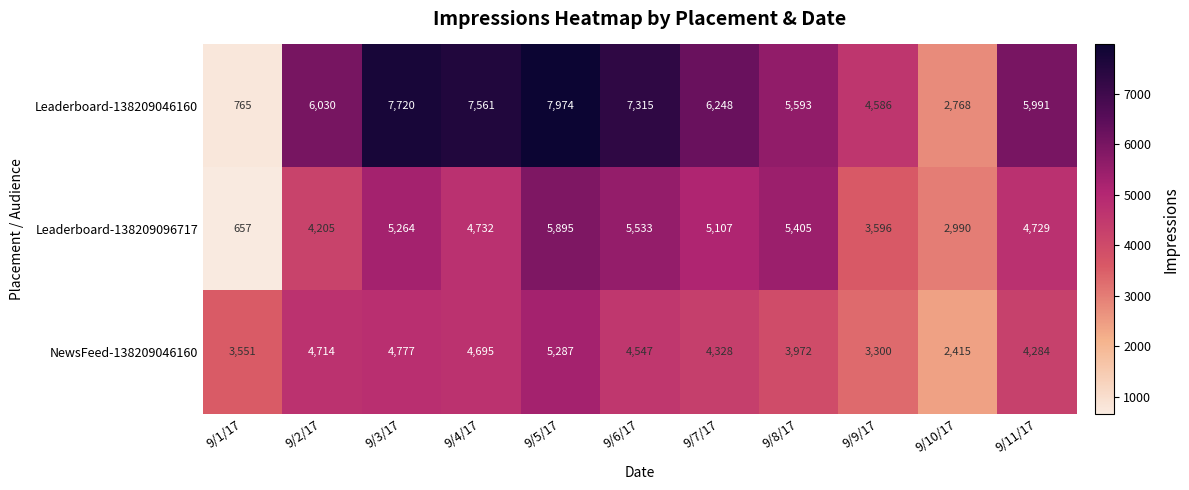

Which series has the largest total across all categories?

Leaderboard-138209046160